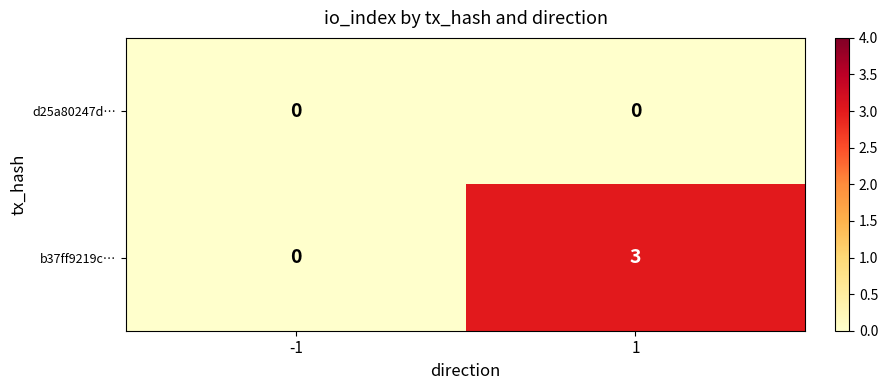

What is the highest value of the b37ff9219c… series?

3